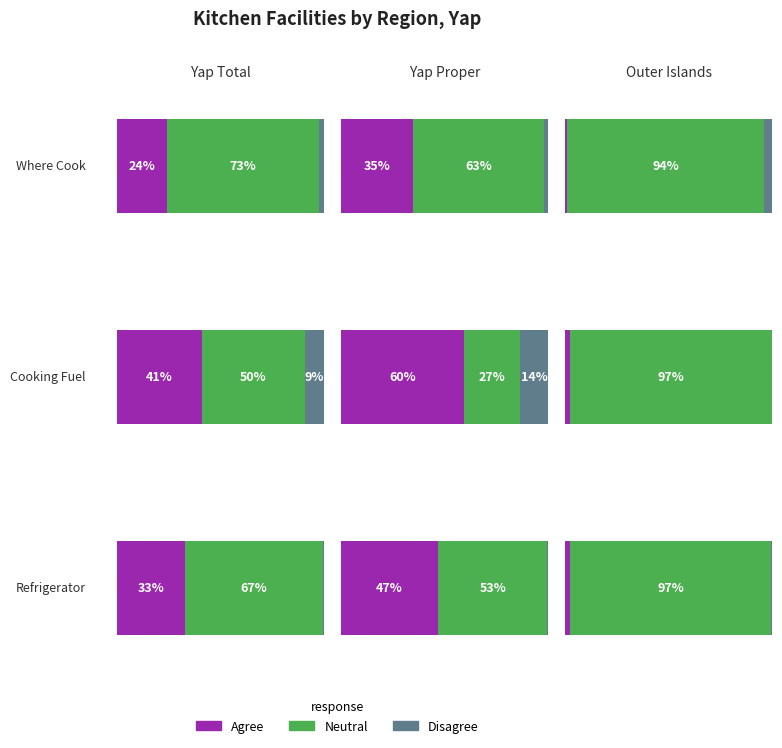

What is the label of the 1st bar from the right?

Outer Islands